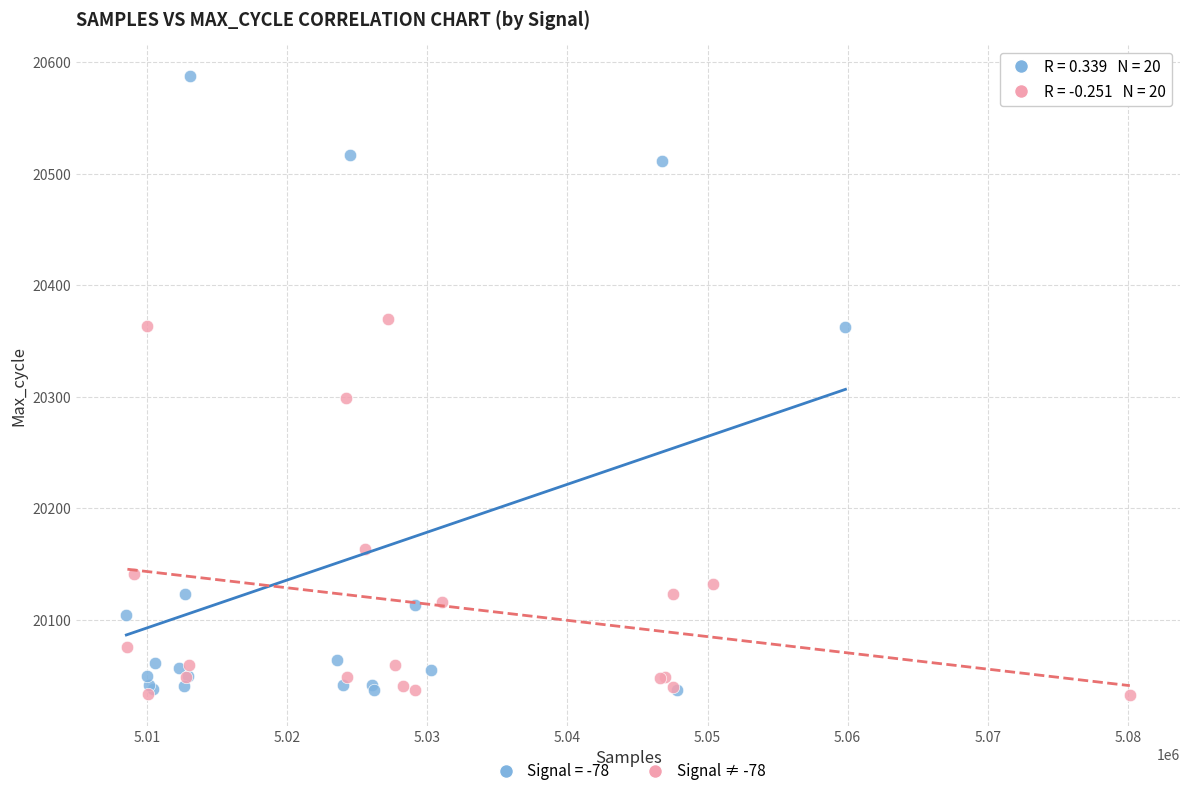

Which series has the widest spread of Y values?

Signal = -78